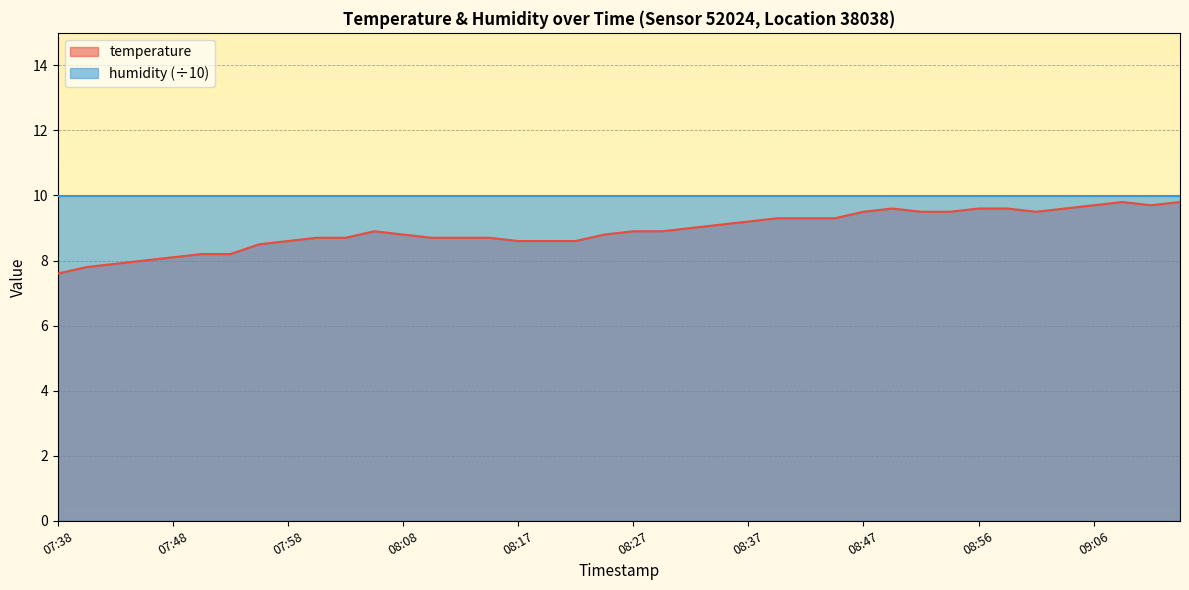

List the labels in order of value, smallest first.

07:38, 07:41, 07:43, 07:46, 07:48, 07:51, 07:53, 07:55, 07:58, 08:17, 08:20, 08:22, 08:00, 08:03, 08:10, 08:13, 08:15, 08:08, 08:25, 08:05, 08:27, 08:30, 08:32, 08:35, 08:37, 08:39, 08:42, 08:44, 08:47, 08:52, 08:54, 09:01, 08:49, 08:56, 08:59, 09:04, 09:06, 09:11, 09:09, 09:13